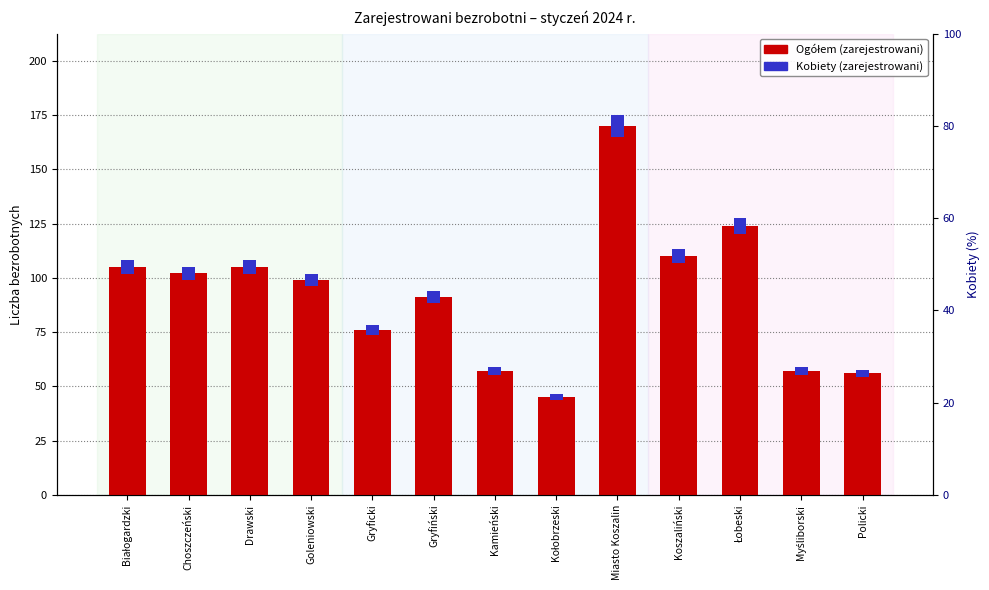

Reading left to right, what are all the values shown in this chart?

Ogółem (zarejestrowani): Białogardzki=105.0	Choszczeński=102.0	Drawski=105.0	Goleniowski=99.0	Gryficki=76.0	Gryfiński=91.0	Kamieński=57.0	Kołobrzeski=45.0	Miasto Koszalin=170.0	Koszaliński=110.0	Łobeski=124.0	Myśliborski=57.0	Policki=56.0
Kobiety (zarejestrowani): Białogardzki=6.3	Choszczeński=6.1	Drawski=6.3	Goleniowski=5.9	Gryficki=4.6	Gryfiński=5.5	Kamieński=3.4	Kołobrzeski=3.0	Miasto Koszalin=10.2	Koszaliński=6.6	Łobeski=7.4	Myśliborski=3.4	Policki=3.4